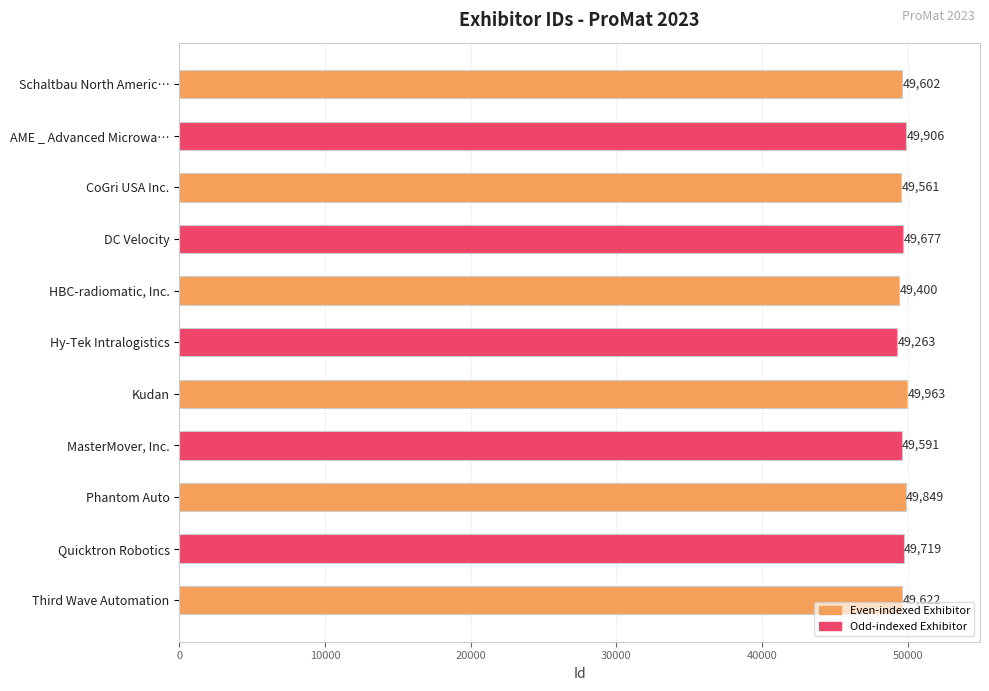

Reading bottom to top, list all the values displayed in this chart.

49622	49719	49849	49591	49963	49263	49400	49677	49561	49906	49602